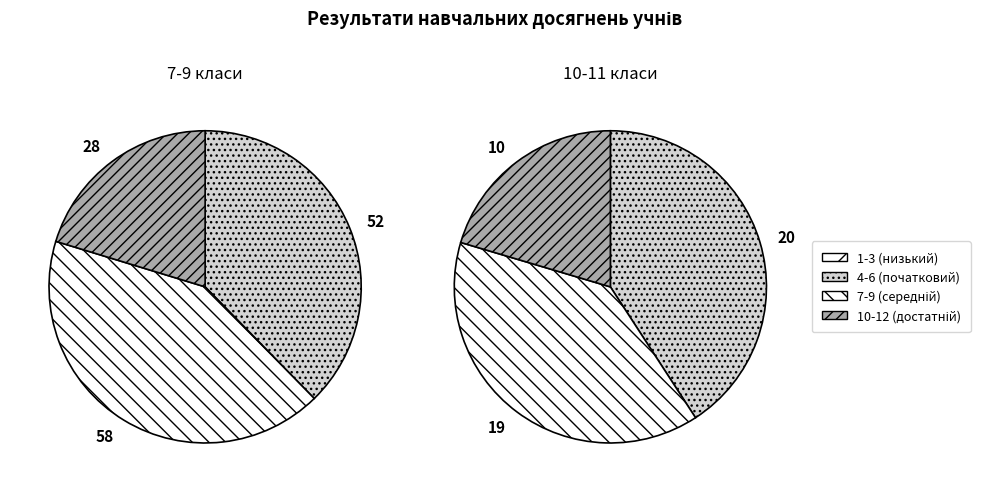

At 7-А, list the series in order from largest to smallest.

4-6 (початковий), 7-9 (середній), 10-12 (достатній), 1-3 (низький)